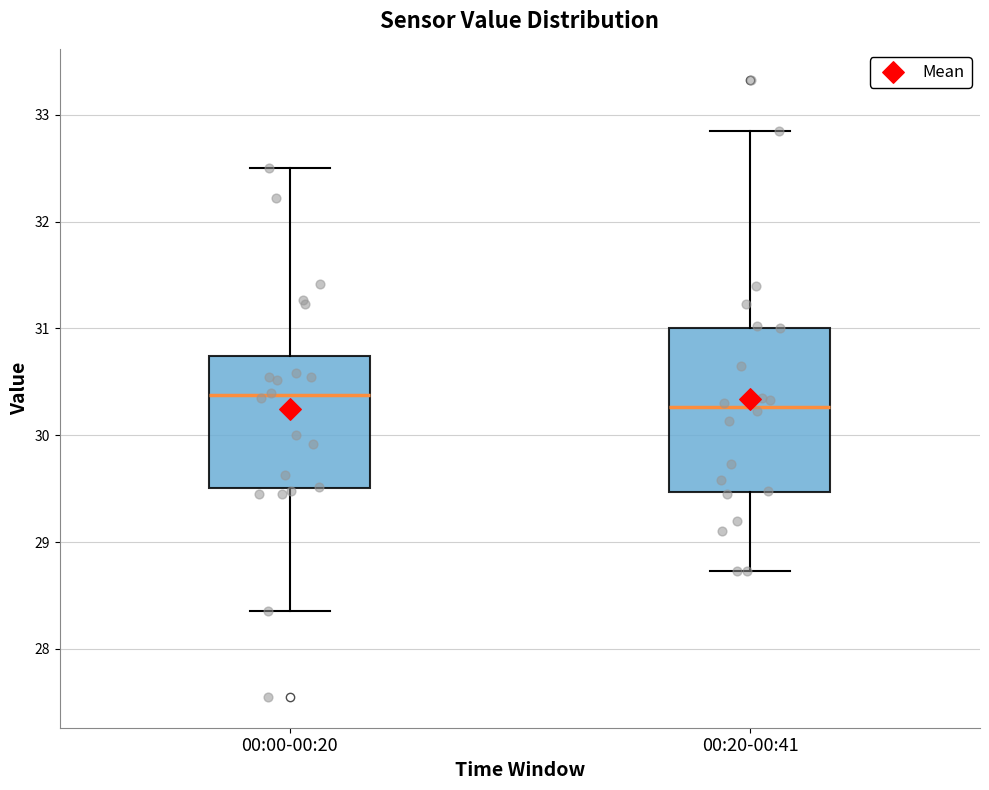

Where does the lower whisker of the box for 00:20-00:41 end on the y-axis? The values are not printed on the chart, so give them approximately, as read against the axis.

28.7